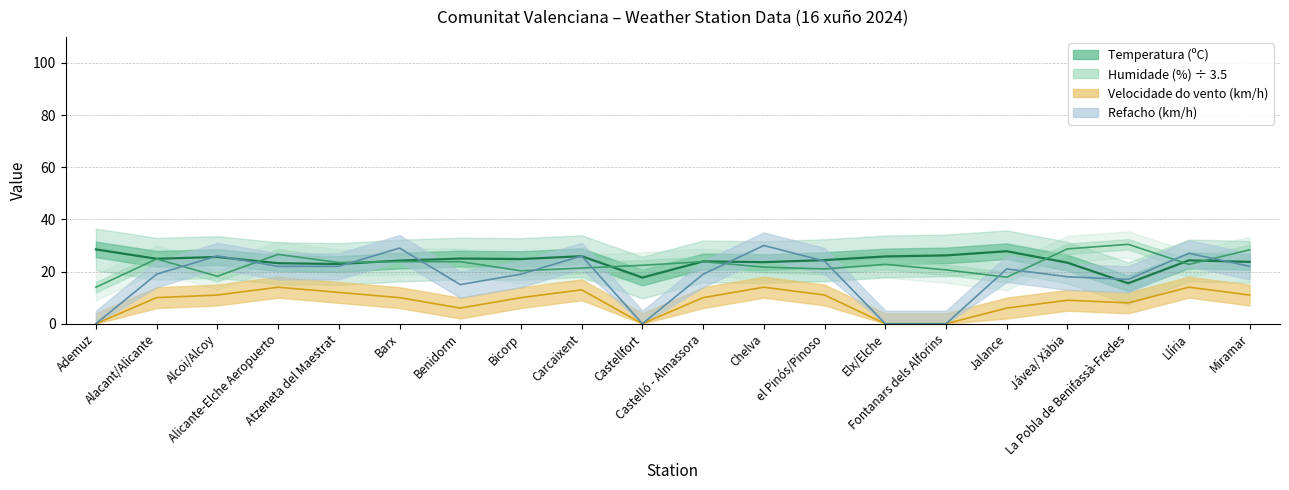

What is the value of the Humidade (%) point at the 2nd from the left?

24.8